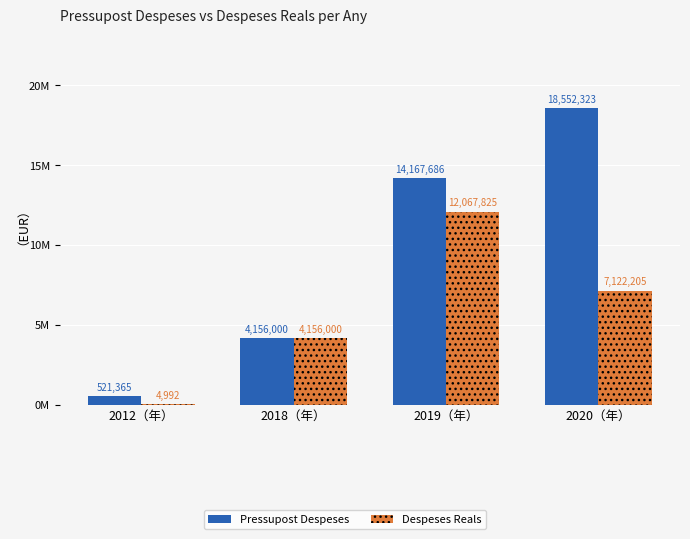

Which series has the largest total across all categories?

Pressupost Despeses